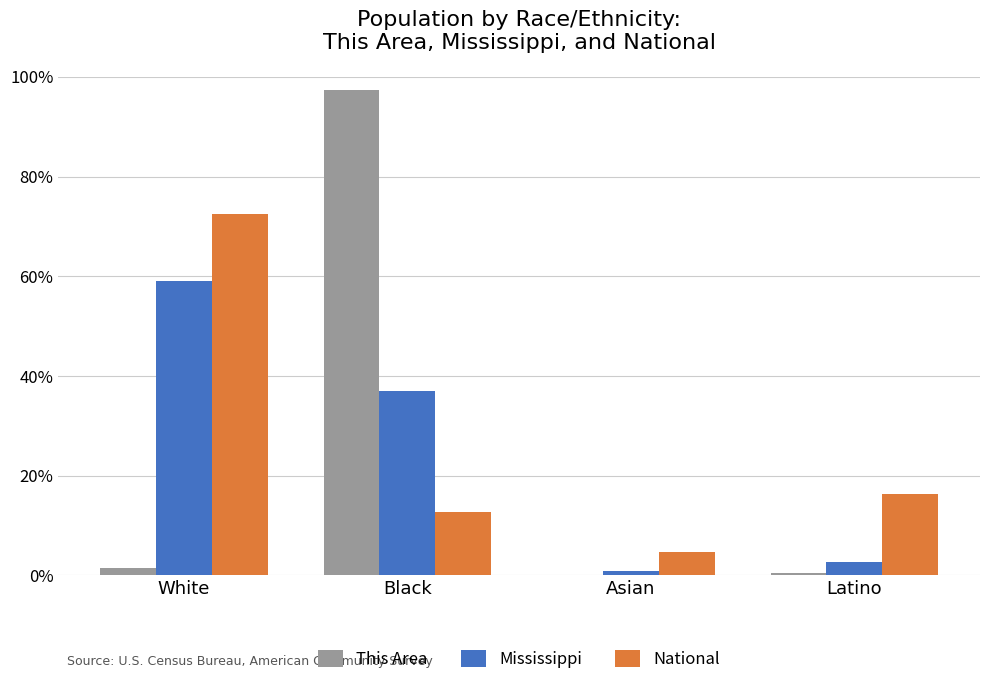

Which series changed the most between Asian and Latino?

National